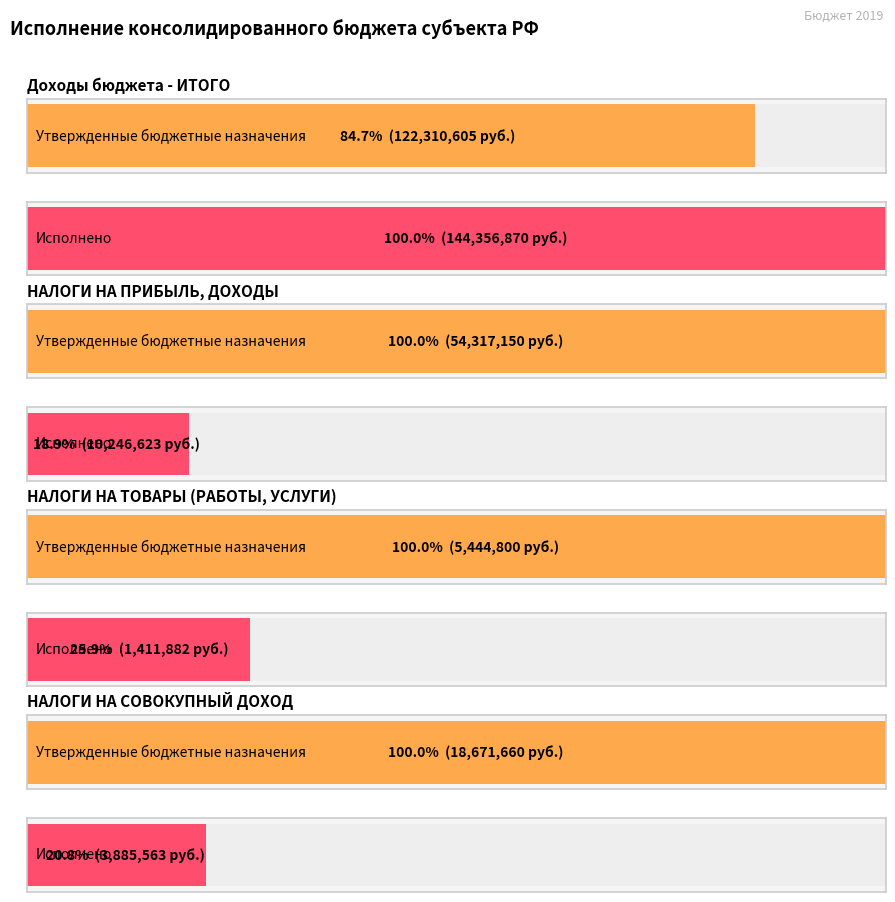

What is the difference between the Исполнено values at НАЛОГИ НА ПРИБЫЛЬ, ДОХОДЫ and НАЛОГИ НА ТОВАРЫ (РАБОТЫ, УСЛУГИ)?

8834740.2